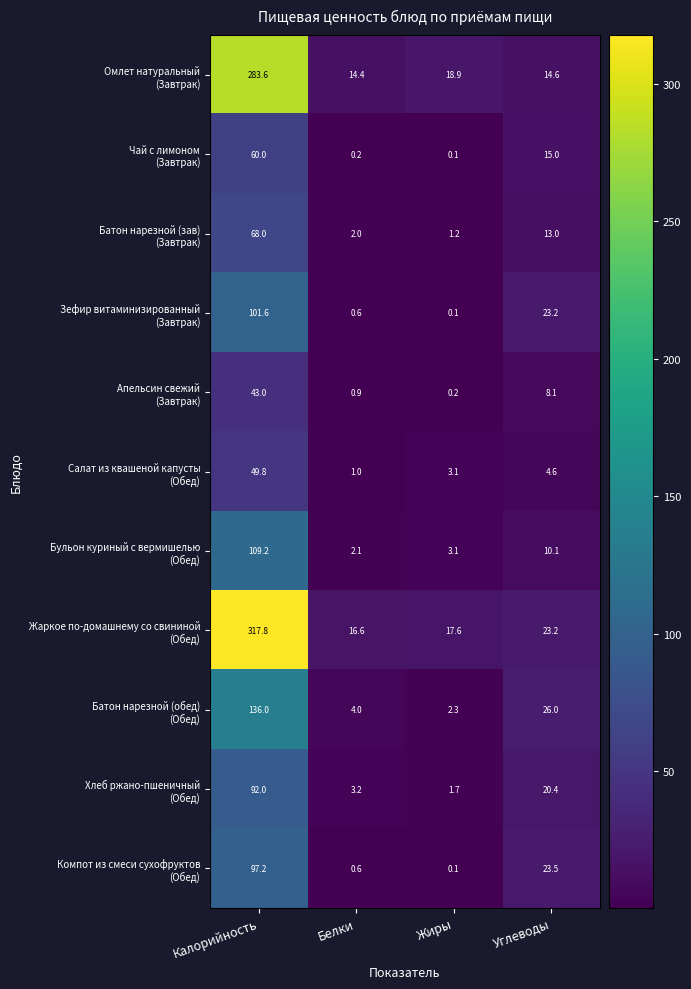

What is the difference between the highest and lowest values at Калорийность?

274.8